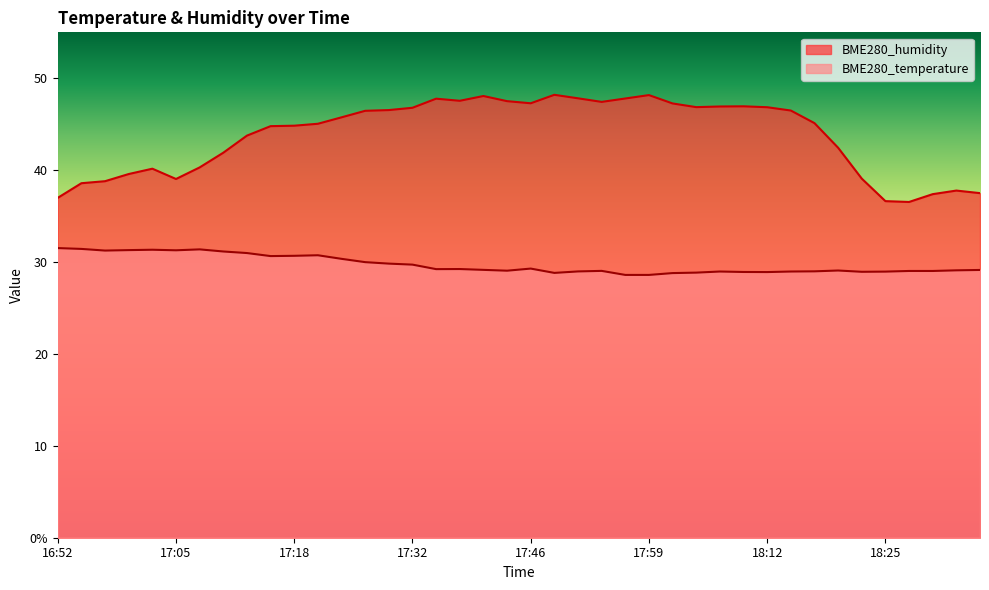

Reading right to left, list all the values displayed in this chart.

BME280_temperature: 29.1	29.1	29.0	29.0	29.0	28.9	29.1	29.0	29.0	28.9	28.9	29.0	28.9	28.8	28.6	28.6	29.0	29.0	28.8	29.3	29.1	29.1	29.2	29.2	29.7	29.8	30.0	30.4	30.7	30.7	30.6	31.0	31.1	31.4	31.3	31.3	31.3	31.2	31.4	31.5
BME280_humidity: 37.5	37.8	37.4	36.5	36.6	39.1	42.4	45.1	46.5	46.9	47.0	46.9	46.9	47.3	48.2	47.8	47.4	47.8	48.2	47.3	47.5	48.1	47.5	47.8	46.8	46.5	46.5	45.8	45.0	44.8	44.8	43.8	41.9	40.3	39.0	40.2	39.6	38.8	38.6	37.0